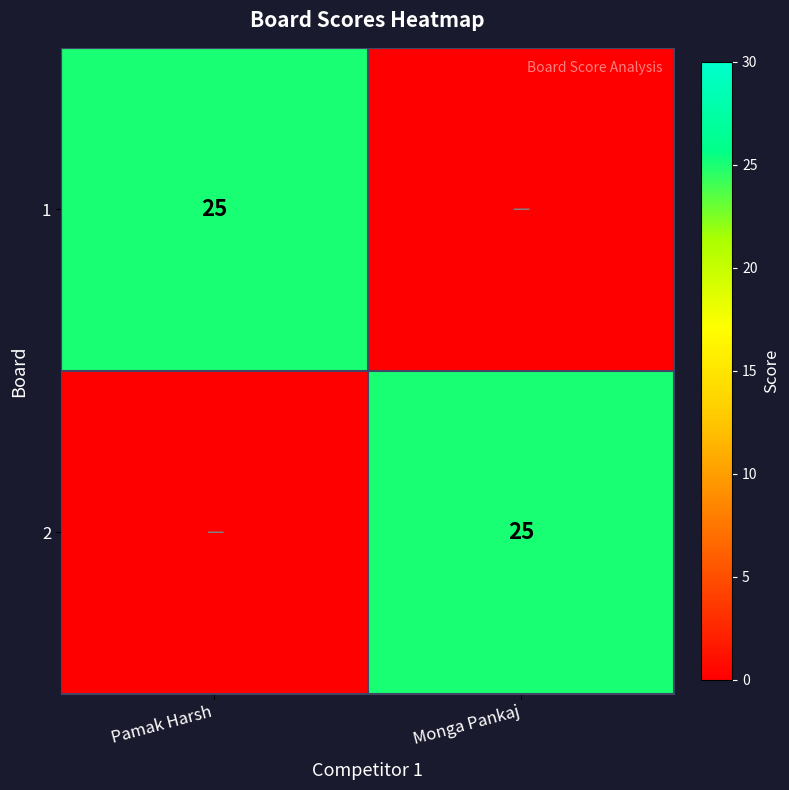

Is it true that 1 equals 14 at Pamak Harsh?

False